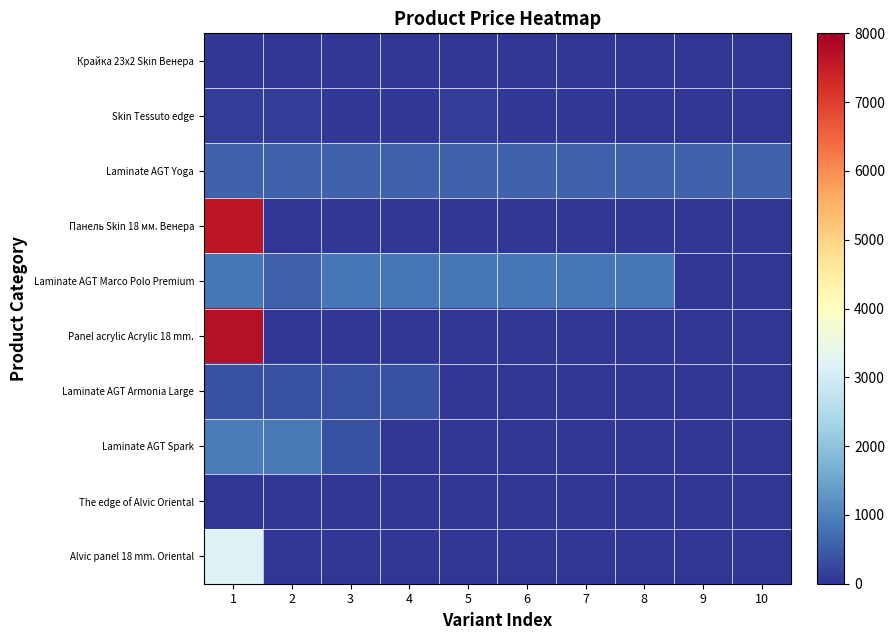

Reading left to right, extract all data points from this chart.

Крайка 23x2 Skin Венера: 1=32.0	2=0.0	3=0.0	4=0.0	5=0.0	6=0.0	7=0.0	8=0.0	9=0.0	10=0.0
Skin Tessuto edge: 1=114.1	2=114.1	3=57.0	4=57.0	5=114.1	6=31.9	7=57.0	8=0.0	9=0.0	10=0.0
Laminate AGT Yoga: 1=589.9	2=589.9	3=589.9	4=589.9	5=589.9	6=589.9	7=589.9	8=589.9	9=589.9	10=589.9
Панель Skin 18 мм. Венера: 1=7596.5	2=0.0	3=0.0	4=0.0	5=0.0	6=0.0	7=0.0	8=0.0	9=0.0	10=0.0
Laminate AGT Marco Polo Premium: 1=848.4	2=551.5	3=848.4	4=848.4	5=848.4	6=848.4	7=848.4	8=848.4	9=0.0	10=0.0
Panel acrylic Acrylic 18 mm.: 1=7693.1	2=0.0	3=0.0	4=0.0	5=0.0	6=0.0	7=0.0	8=0.0	9=0.0	10=0.0
Laminate AGT Armonia Large: 1=365.2	2=365.2	3=365.2	4=365.2	5=0.0	6=0.0	7=0.0	8=0.0	9=0.0	10=0.0
Laminate AGT Spark: 1=923.4	2=878.4	3=365.1	4=0.0	5=0.0	6=0.0	7=0.0	8=0.0	9=0.0	10=0.0
The edge of Alvic Oriental: 1=27.6	2=15.9	3=15.9	4=27.6	5=0.0	6=0.0	7=0.0	8=0.0	9=0.0	10=0.0
Alvic panel 18 mm. Oriental: 1=3157.9	2=0.0	3=0.0	4=0.0	5=0.0	6=0.0	7=0.0	8=0.0	9=0.0	10=0.0